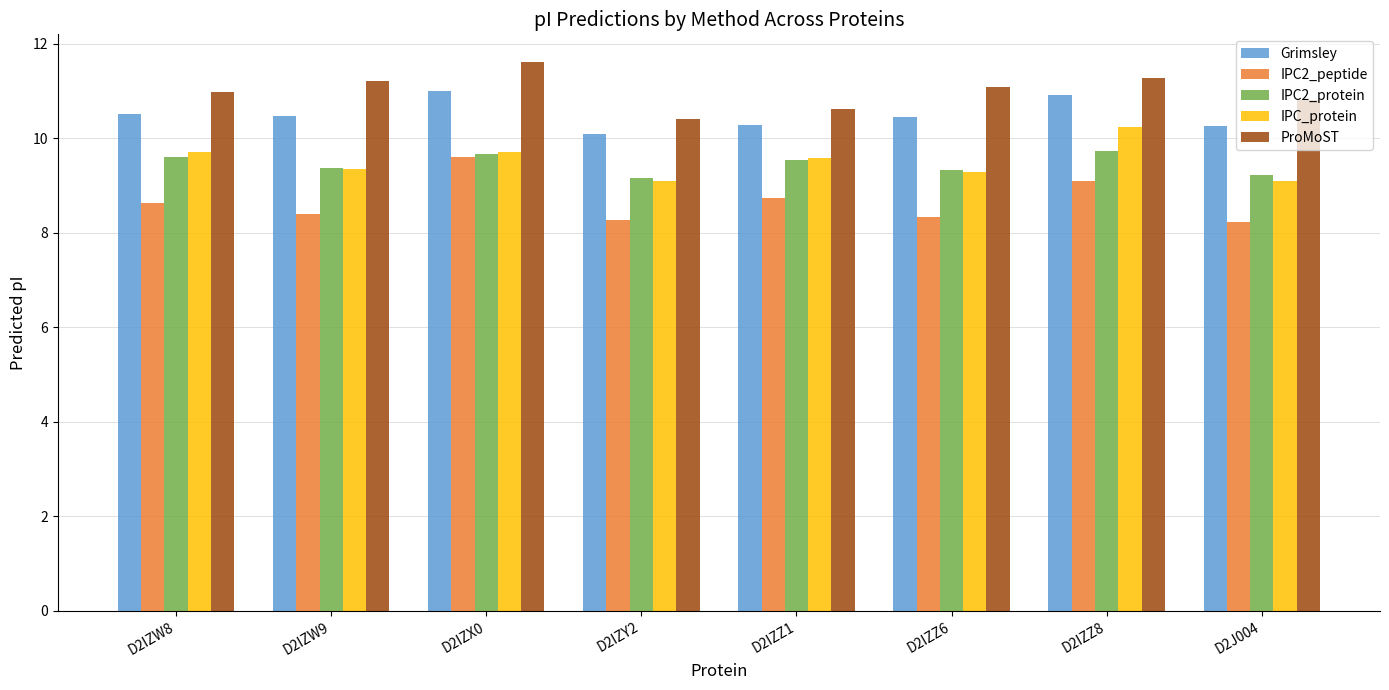

What is the lowest value of the IPC2_peptide series?

8.2